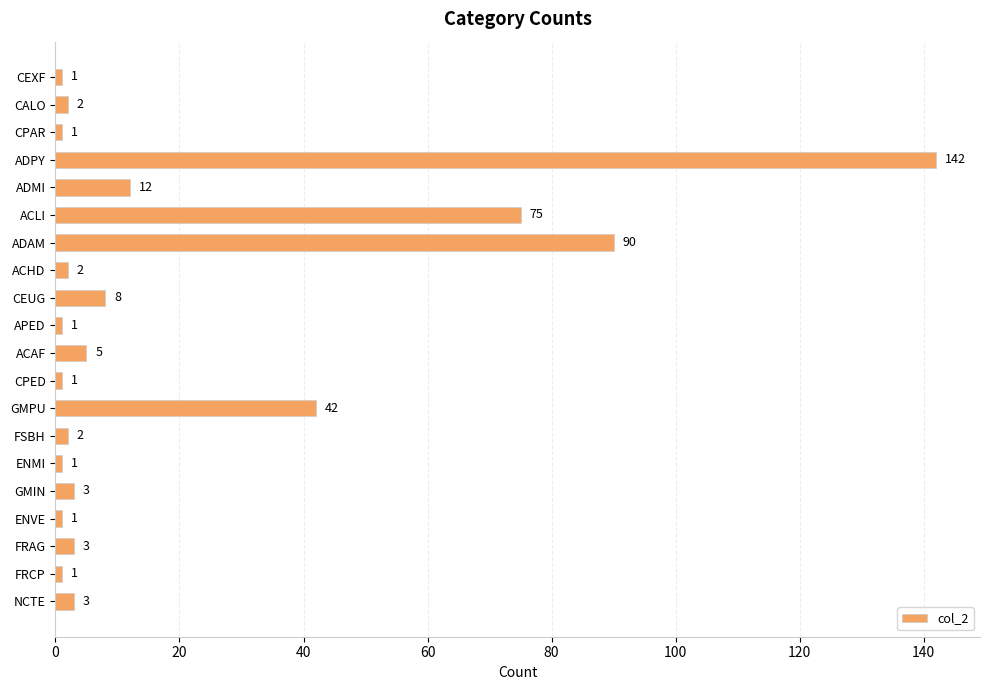

What is the sum of the values at ACLI and GMPU?

117